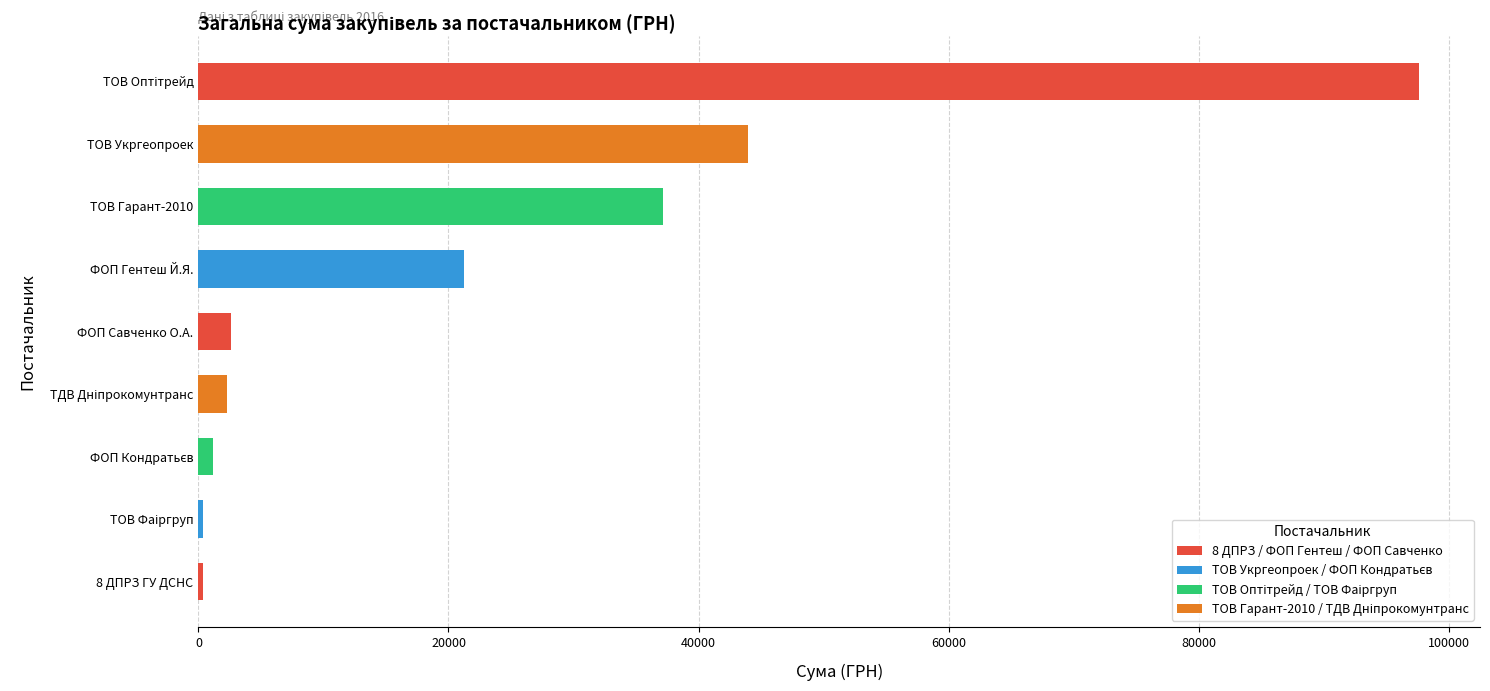

True or false: the data shows 18881.9 at ТОВ Укргеопроек.

False